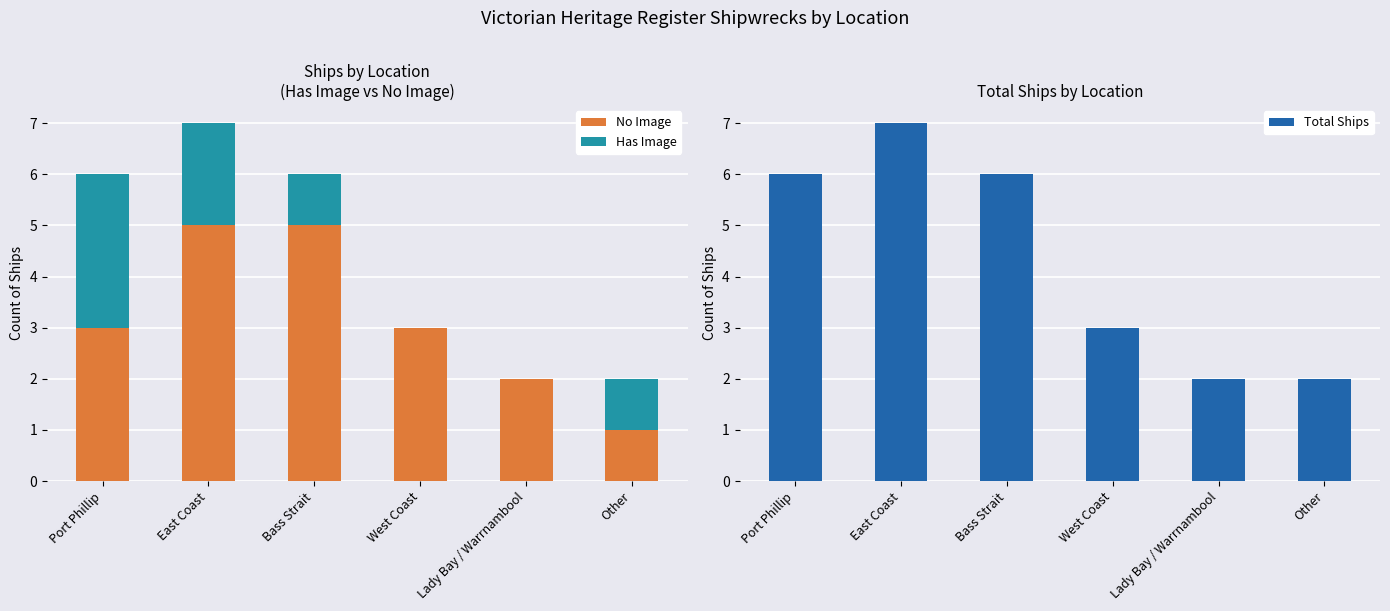

Is it true that Has Image equals 2 at East Coast?

True